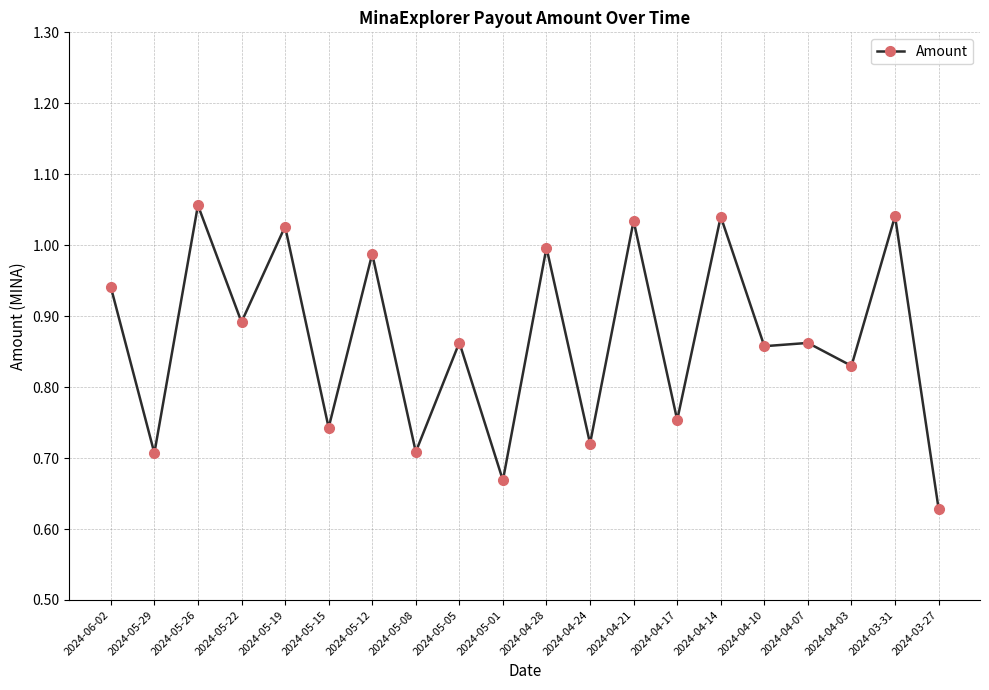

True or false: the data shows 0.2 at 2024-04-24.

False